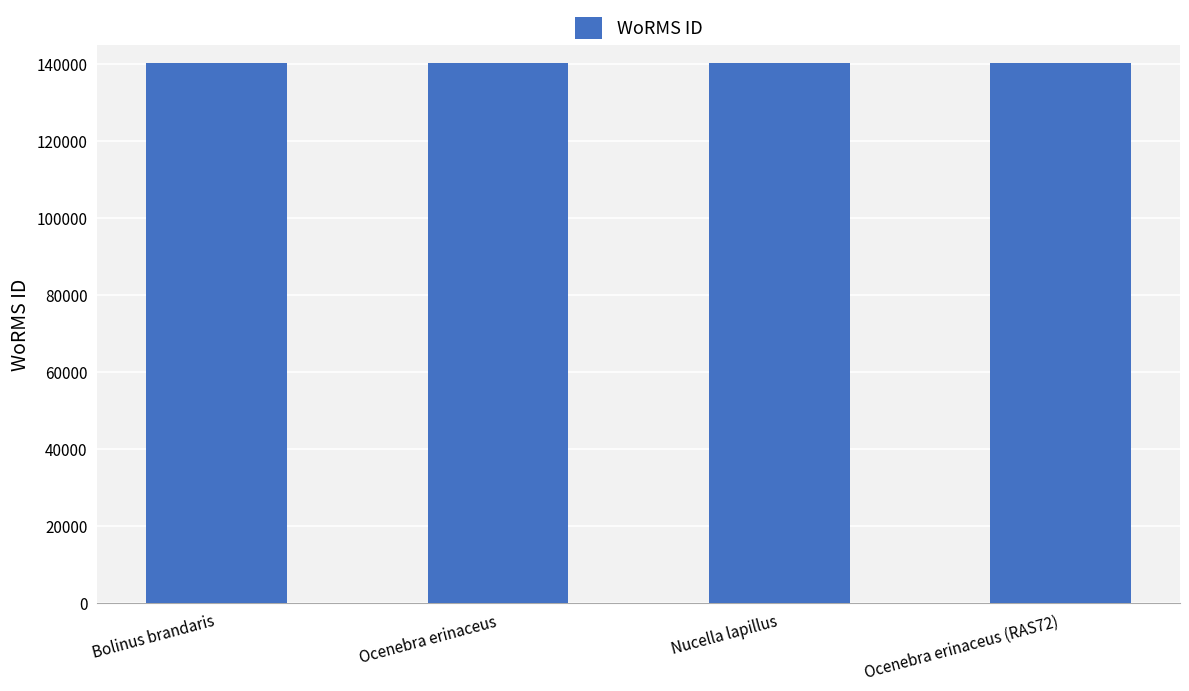

What is the maximum value shown in the chart?

140405